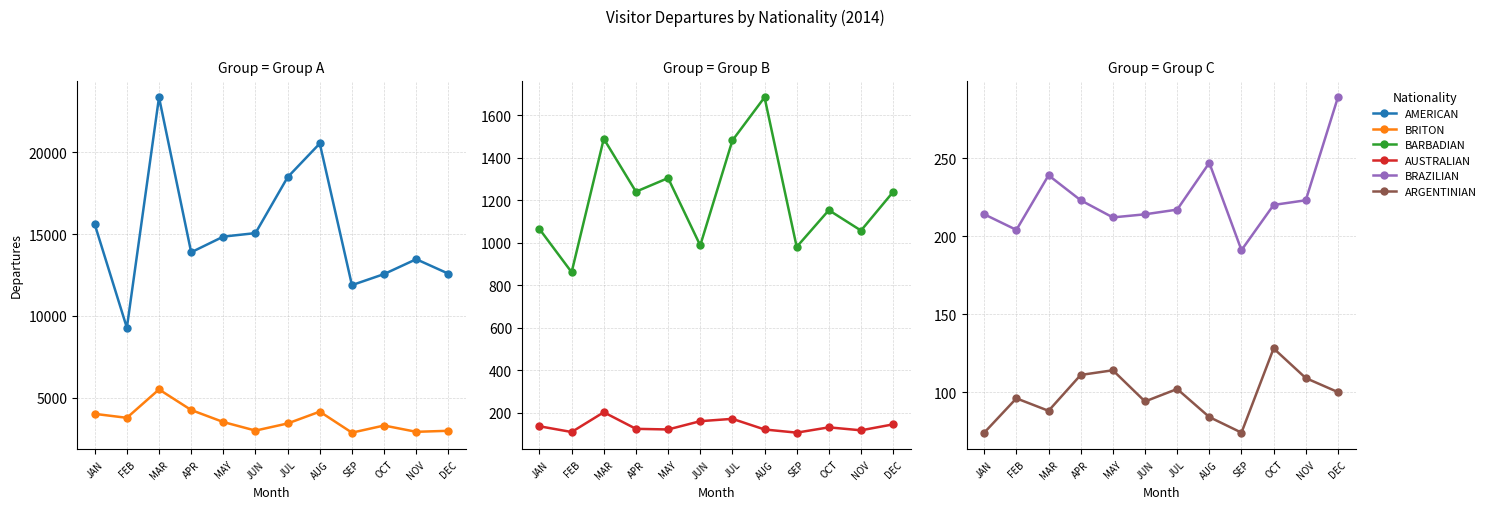

Where is the first local minimum for BRAZILIAN?

FEB